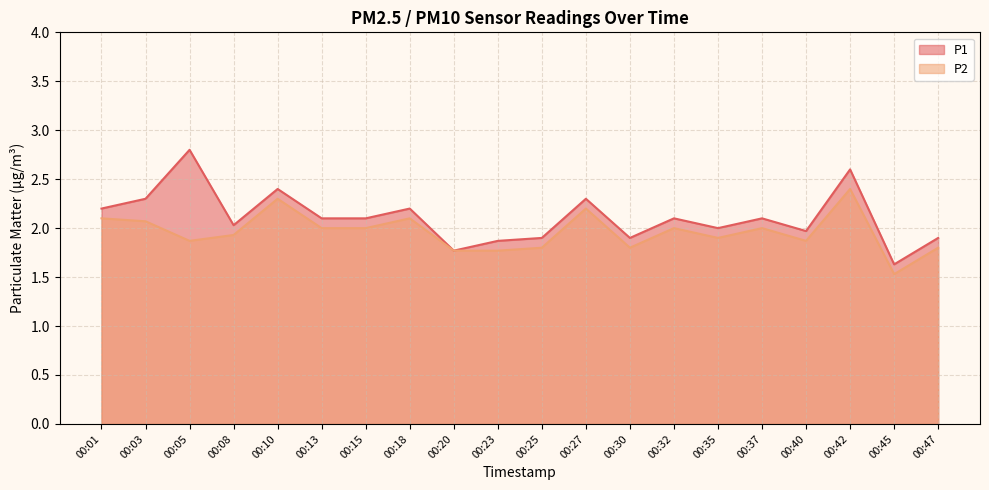

What is the difference between the second highest and minimum values in the P1 series?

1.0